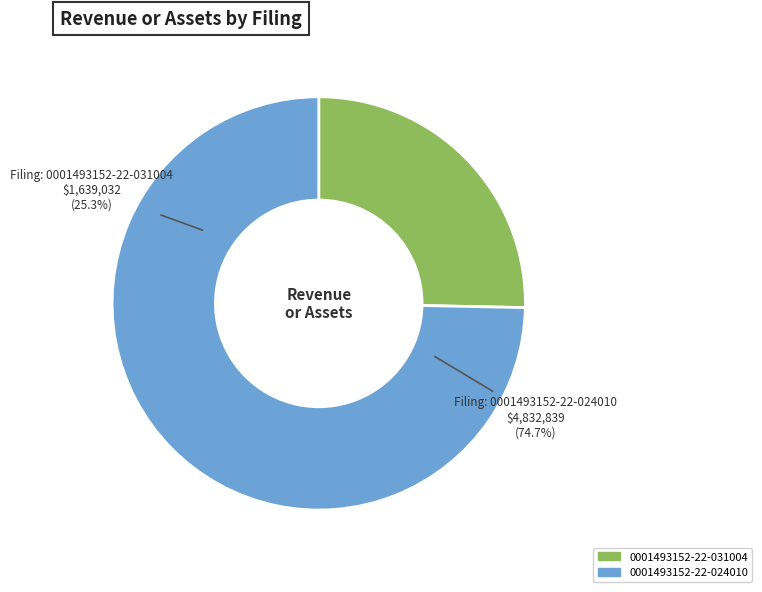

The 0001493152-22-031004 slice represents 36% of the pie. True or false?

False